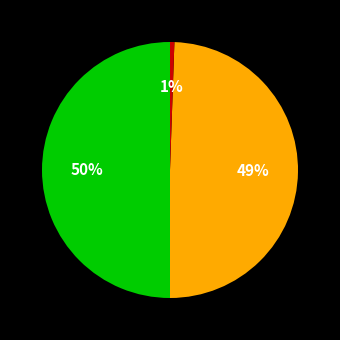

To the nearest percent, what is the average slice percentage?

33%